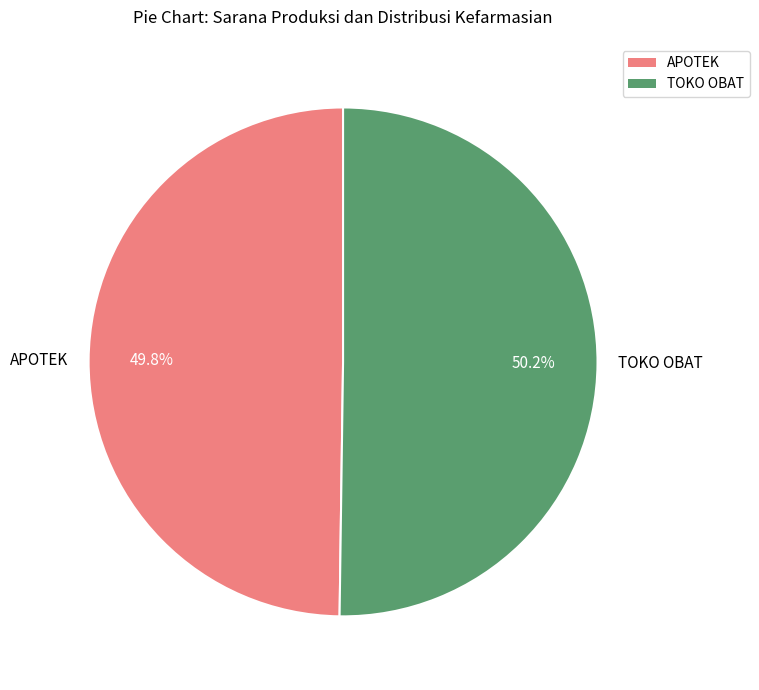

Count the number of slices in the pie.

2